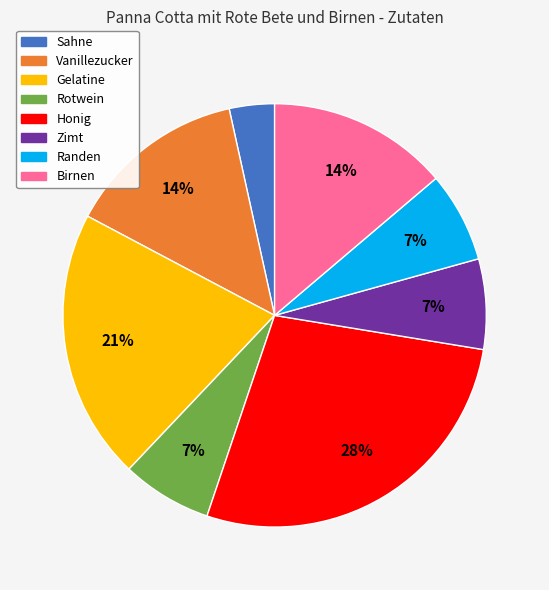

What percentage is the Zimt slice, to the nearest percent?

7%